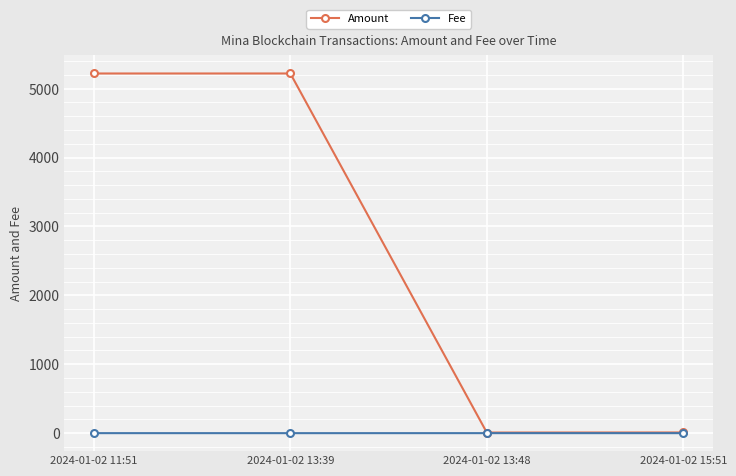

What is the difference between the maximum and minimum values in the Fee series?

0.2